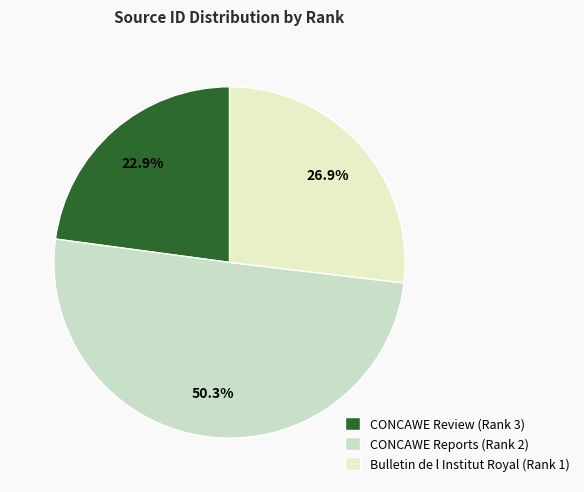

Between CONCAWE Review (Rank 3) and CONCAWE Reports (Rank 2), which is larger?

CONCAWE Reports (Rank 2)